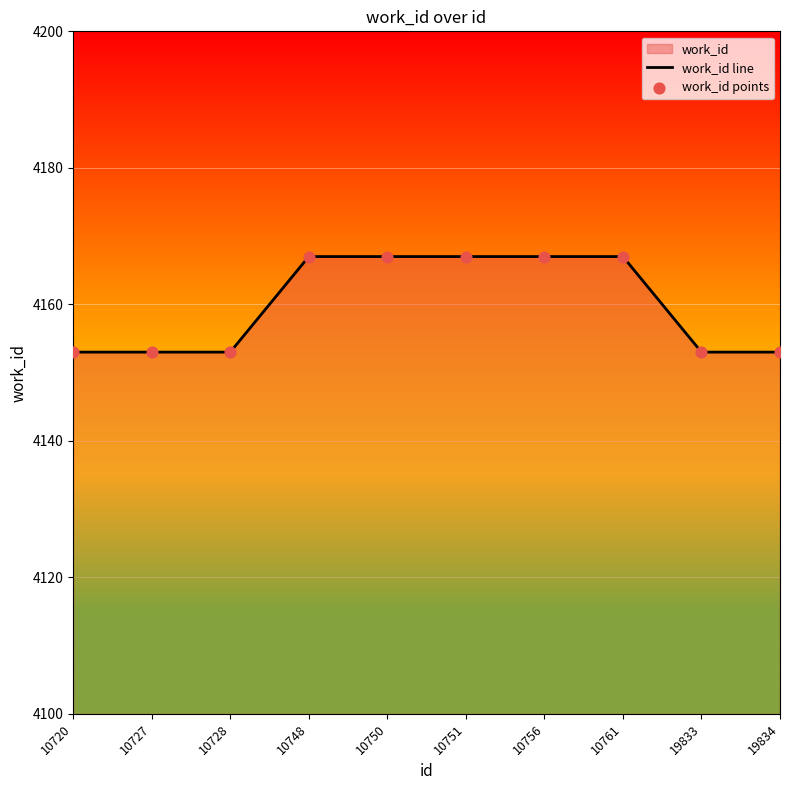

At which category is the sum across all series the highest?

10748